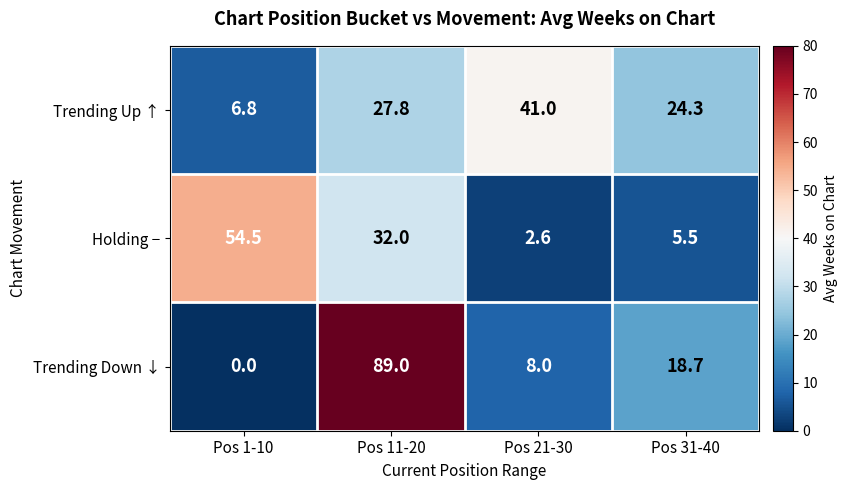

True or false: Trending Down ↓ has a value of 28.3 at Pos 31-40.

False